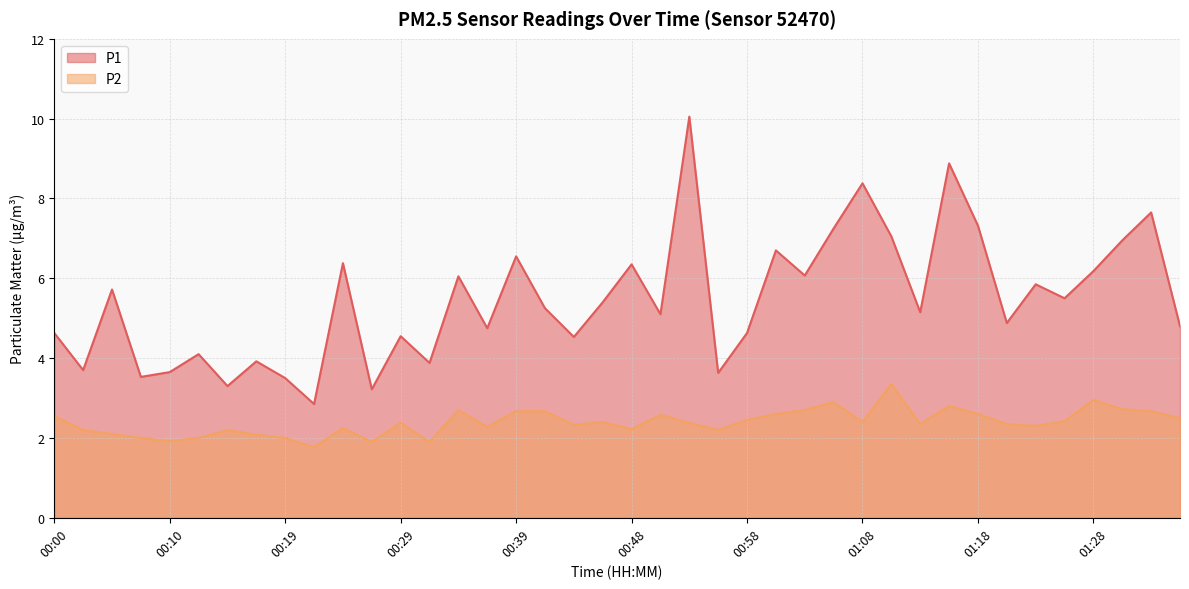

Rank the series by their average value, from lowest to highest.

P2, P1